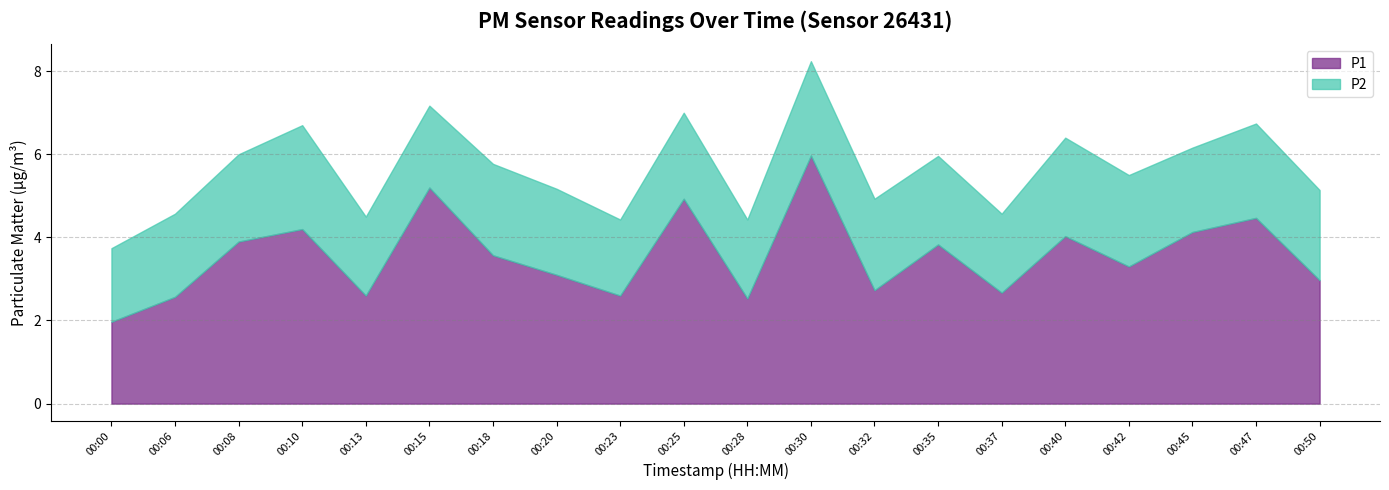

What is the difference between the maximum and second lowest values in the P2 series?

0.7